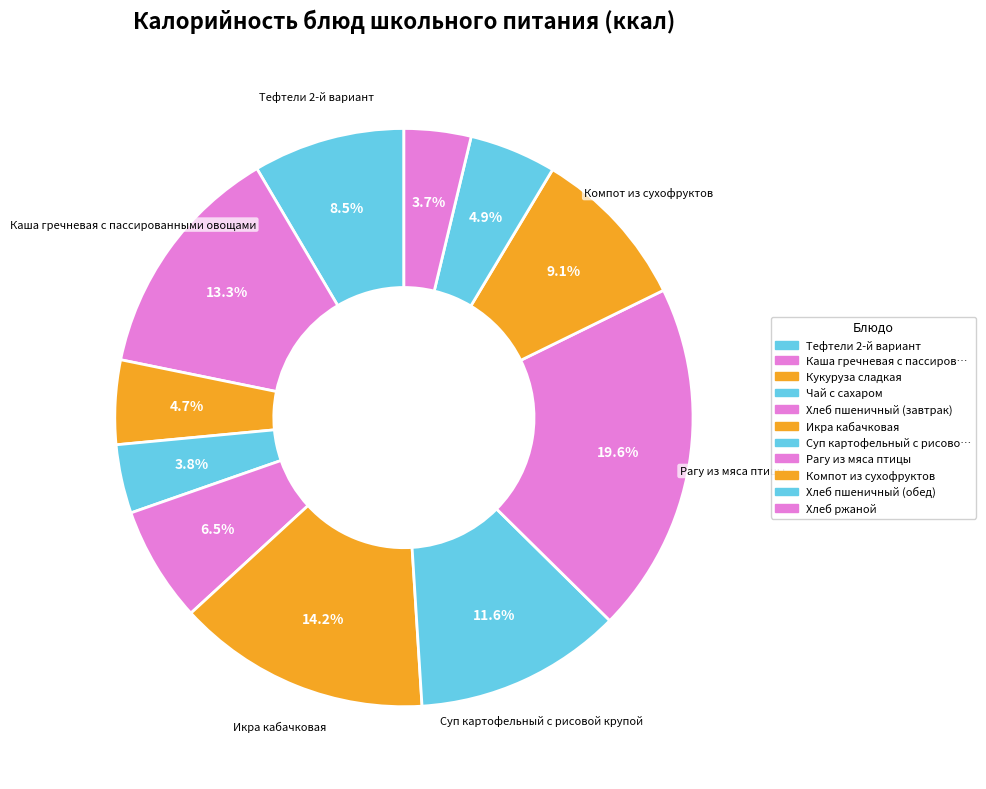

What is the largest slice in the pie chart?

Рагу из мяса птицы